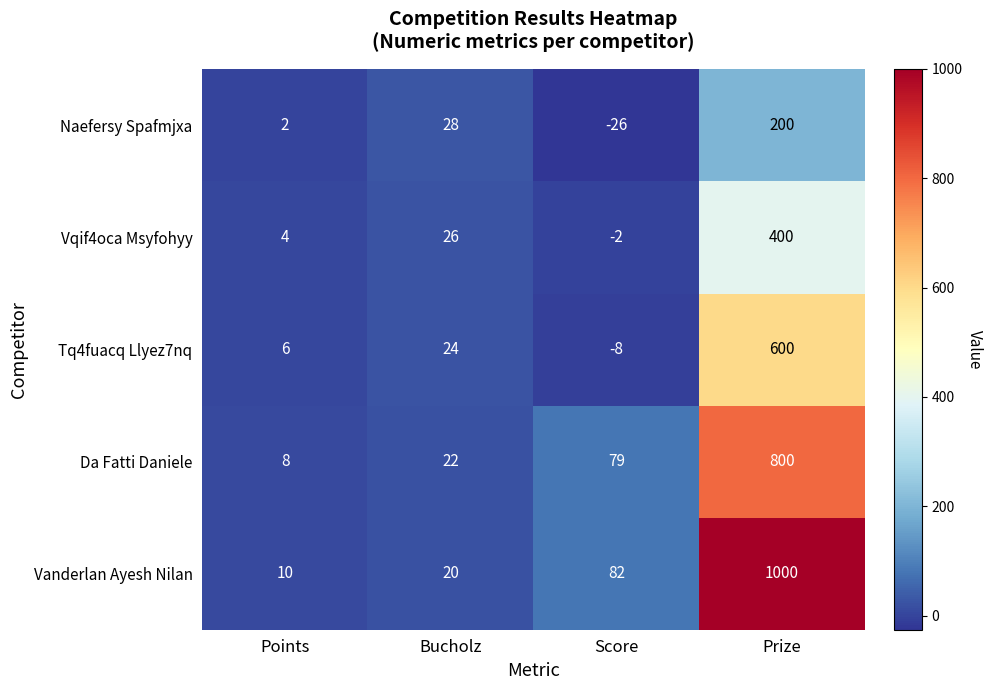

Reading left to right, list all the values displayed in this chart.

Naefersy Spafmjxa: 2	28	-26	200
Vqif4oca Msyfohyy: 4	26	-2	400
Tq4fuacq Llyez7nq: 6	24	-8	600
Da Fatti Daniele: 8	22	79	800
Vanderlan Ayesh Nilan: 10	20	82	1000